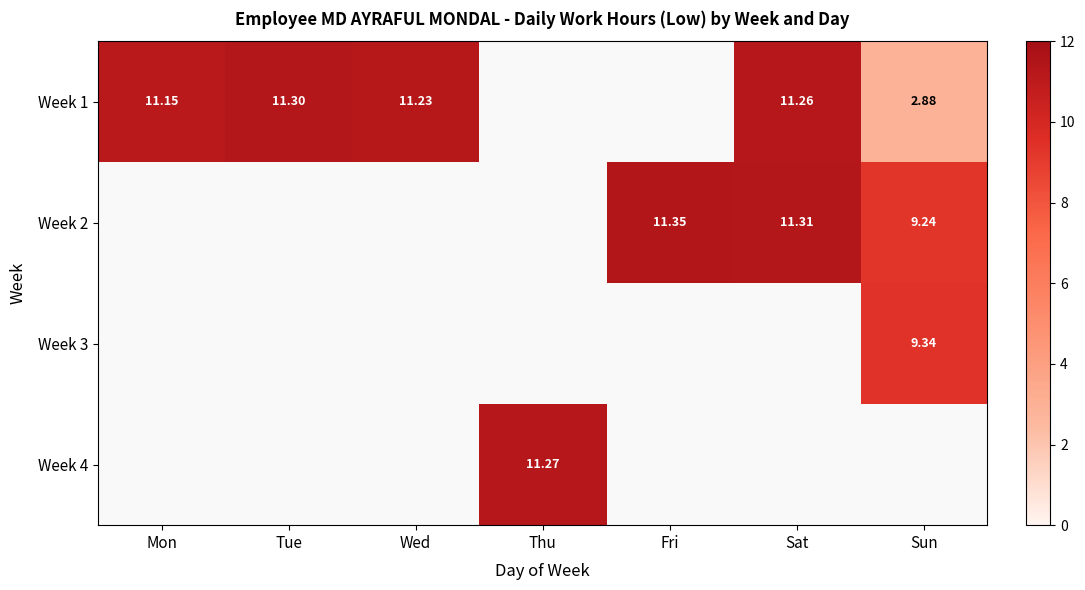

How many data points in Week 3 are above 0?

1